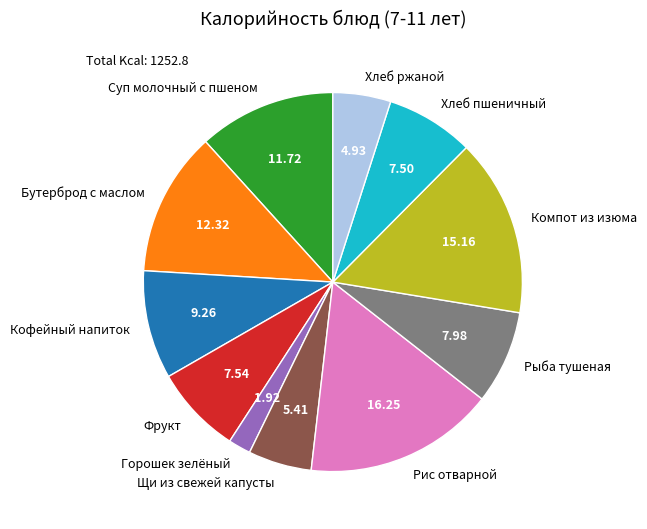

Combined, do Компот из изюма and Фрукт account for over 50%?

No